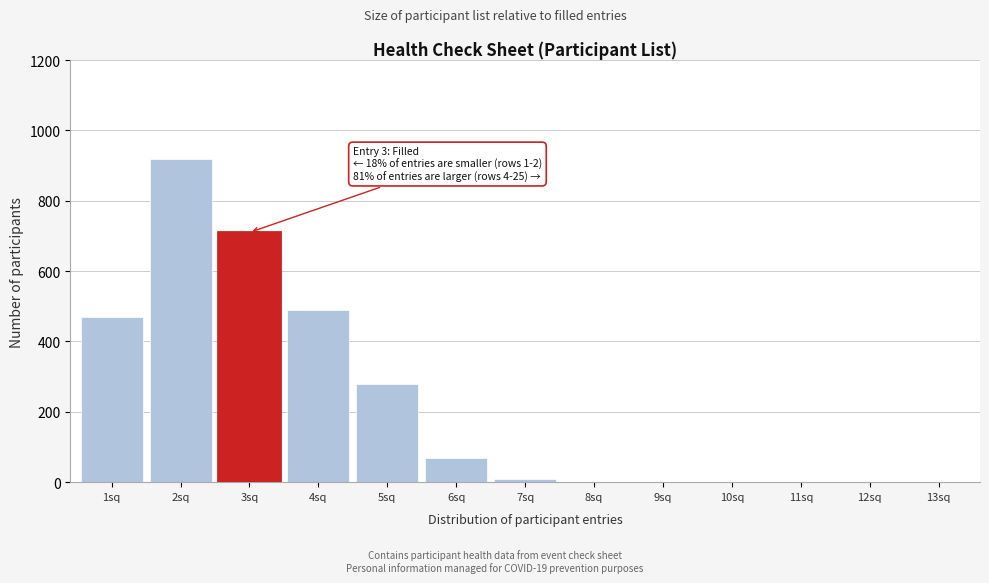

Reading left to right, what are all the values shown in this chart?

1sq=470	2sq=920	3sq=710	4sq=490	5sq=280	6sq=70	7sq=10	8sq=0	9sq=0	10sq=0	11sq=0	12sq=0	13sq=0